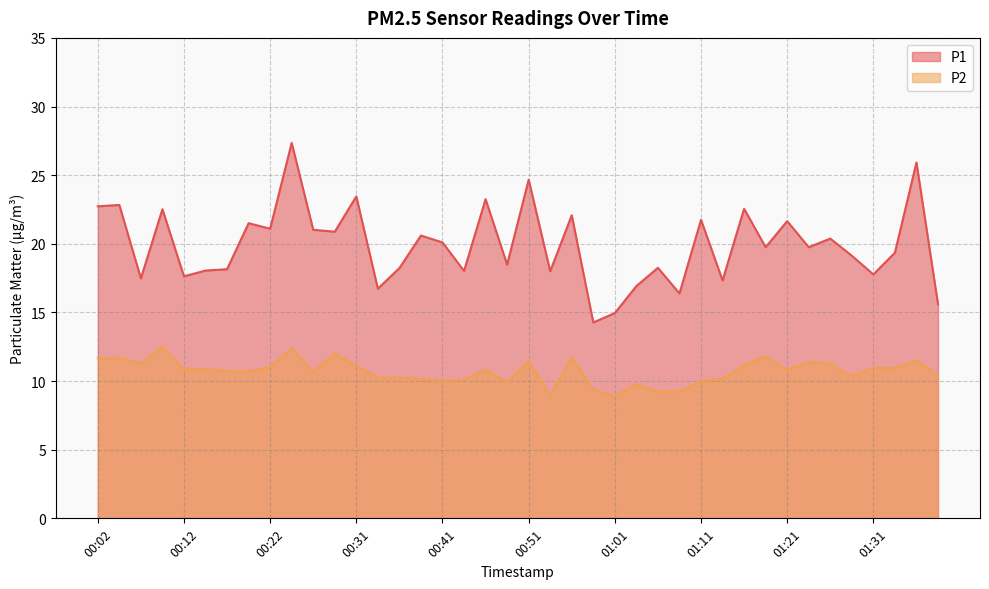

Where is the first local maximum for P2?

00:04